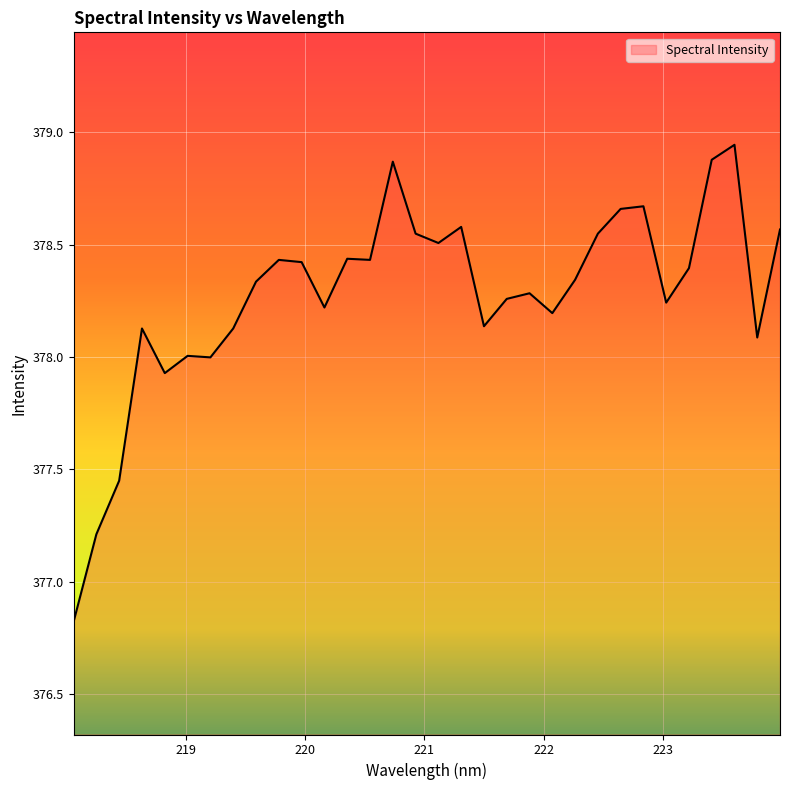

What is the smallest value displayed?

376.8